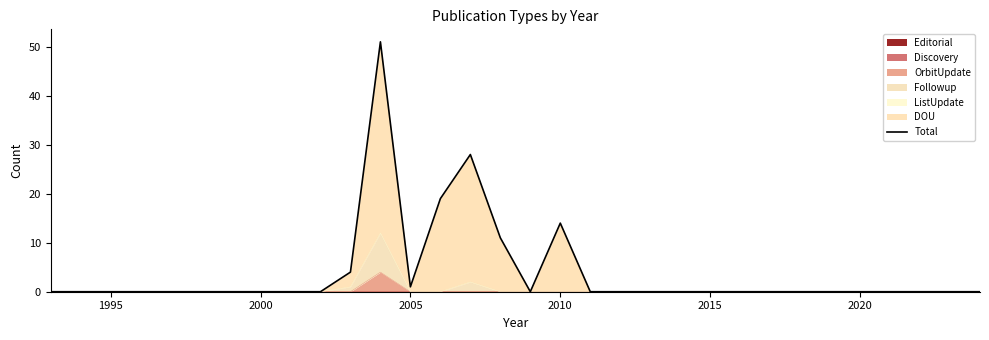

How many points are higher than both their immediate neighbors (excluding endpoints)?

3